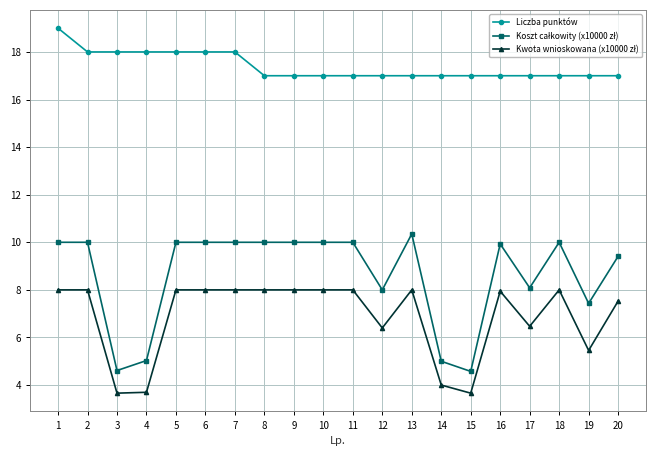

What is the minimum value shown in the chart?

3.7